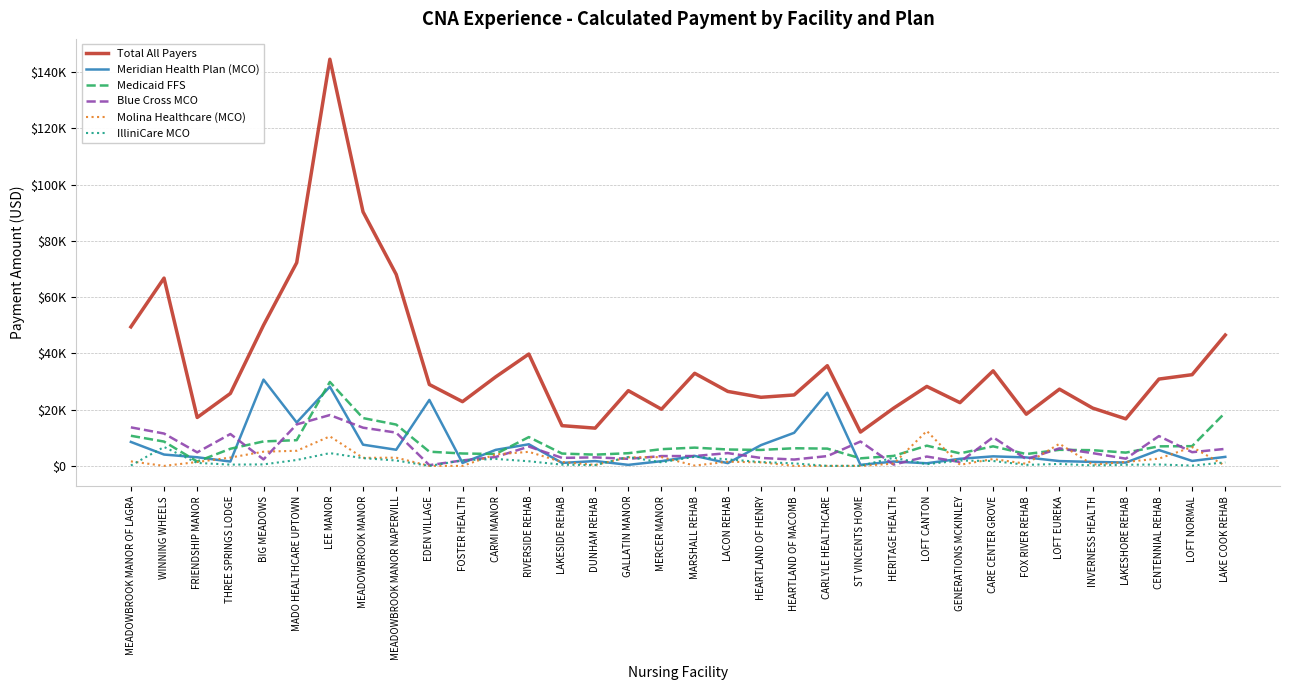

What are all the series names shown in the legend?

Total All Payers, Meridian Health Plan (MCO), Medicaid FFS, Blue Cross MCO, Molina Healthcare (MCO), IlliniCare MCO